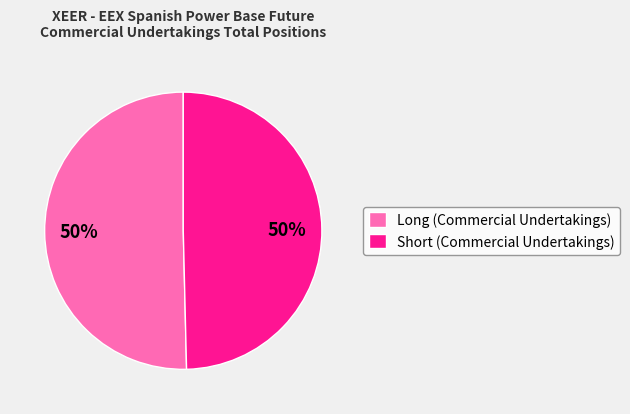

What is the ratio of the value at Short (Commercial Undertakings) to the value at Long (Commercial Undertakings)?

1.0